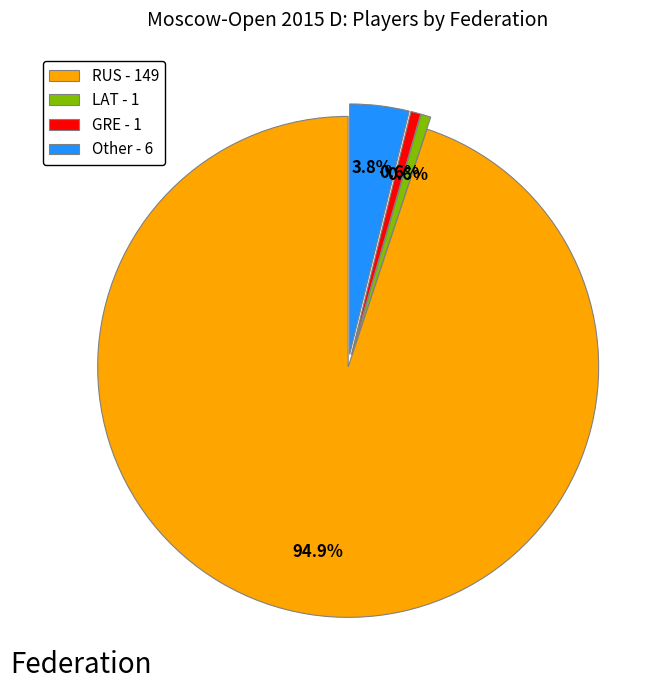

Count the number of slices in the pie.

4